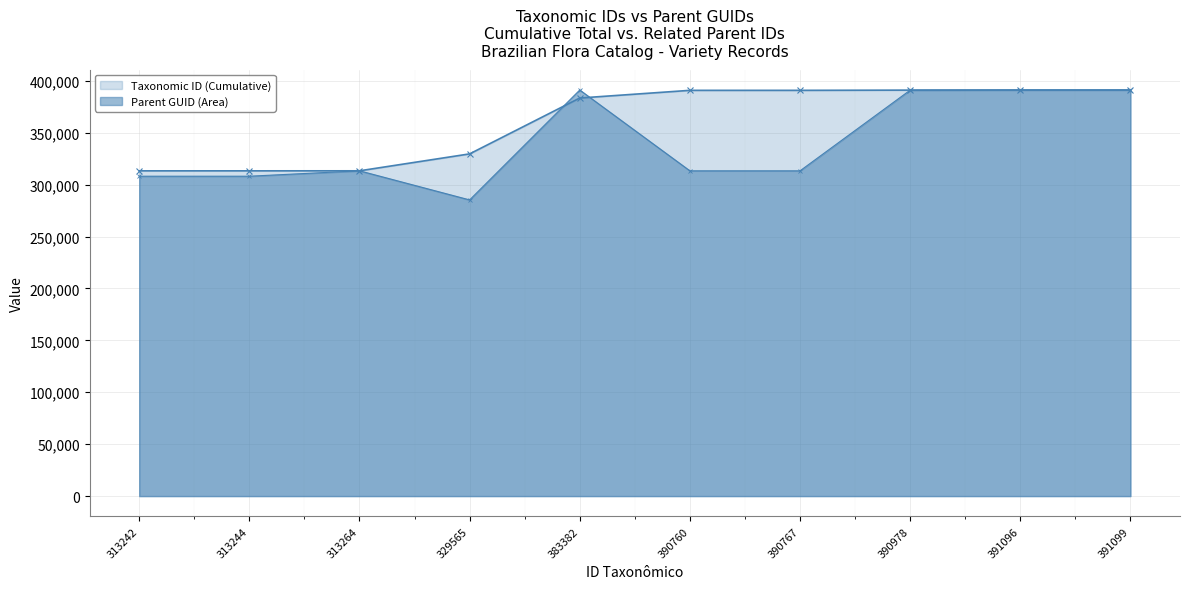

What are all the series names shown in the legend?

Taxonomic ID (Cumulative), Parent GUID (Area)